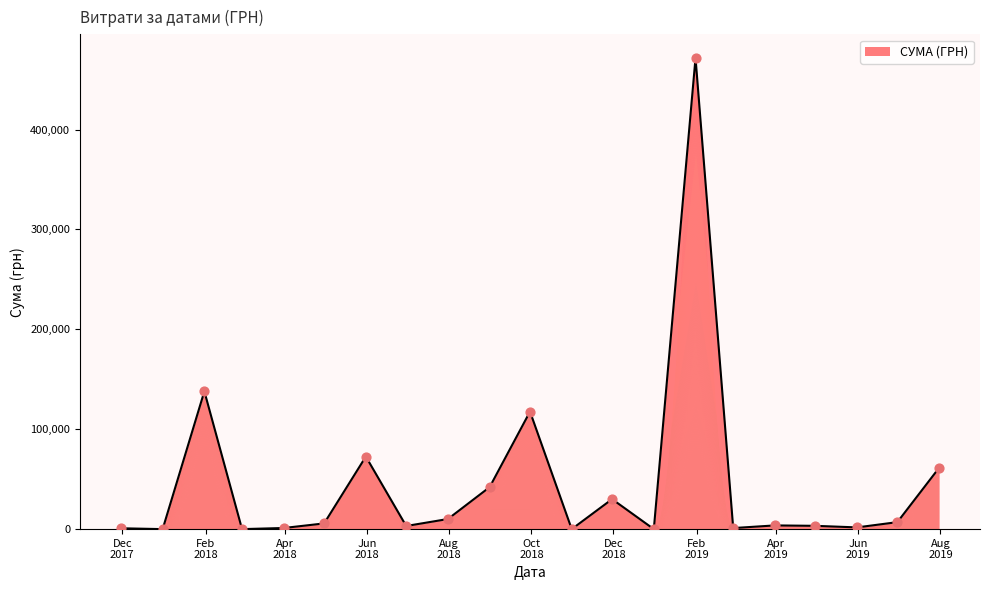

What is the difference between the maximum and minimum values?

471710.1